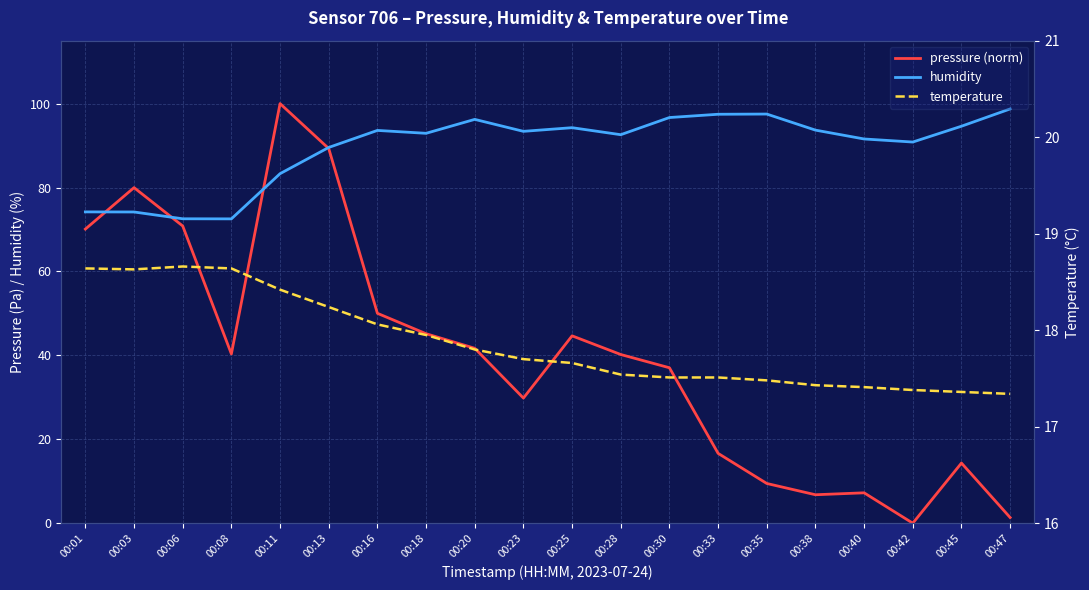

True or false: temperature and humidity intersect in this chart.

False